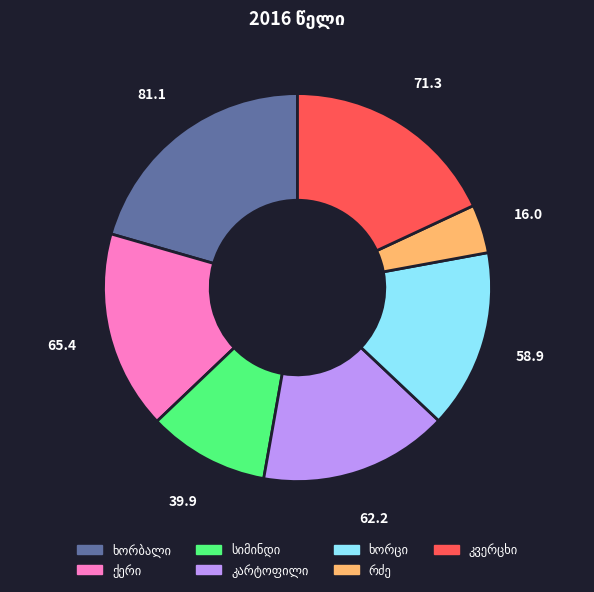

Does any single category account for the majority?

No